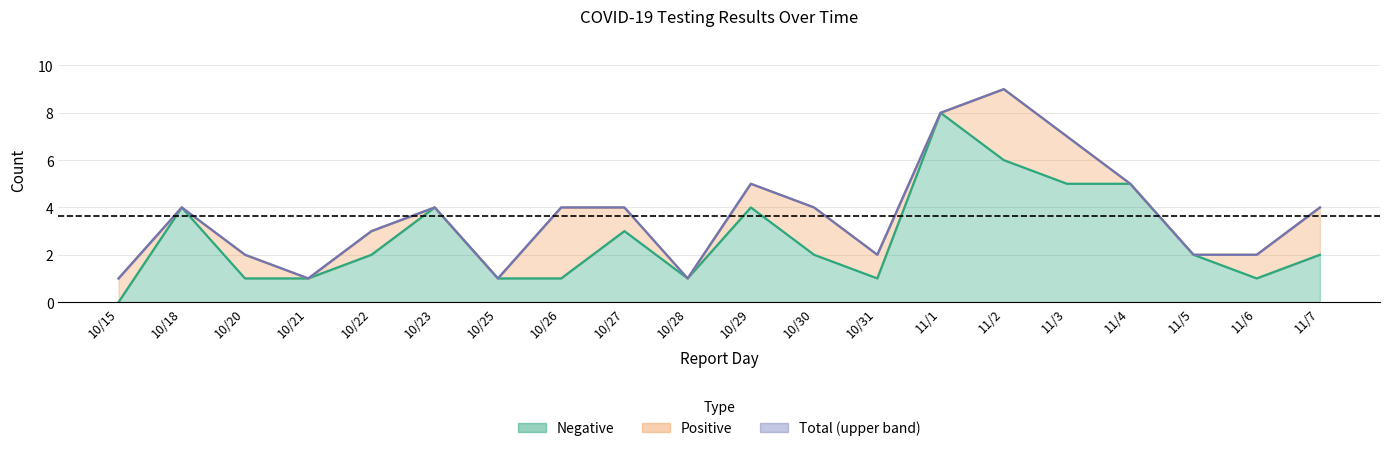

True or false: Negative has more than 0 points higher than both neighbors.

True